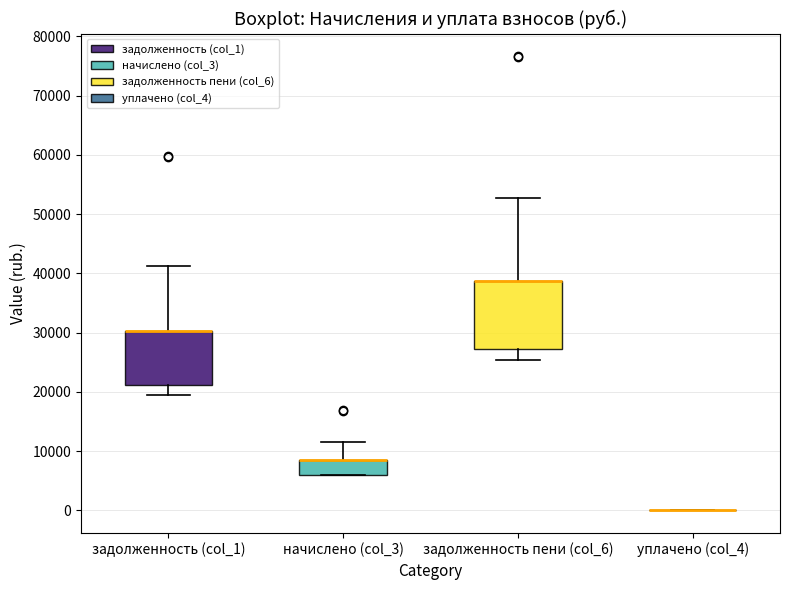

Where is the lower edge of the box for задолженность (col_1) on the y-axis? The values are not printed on the chart, so give them approximately, as read against the axis.

21000